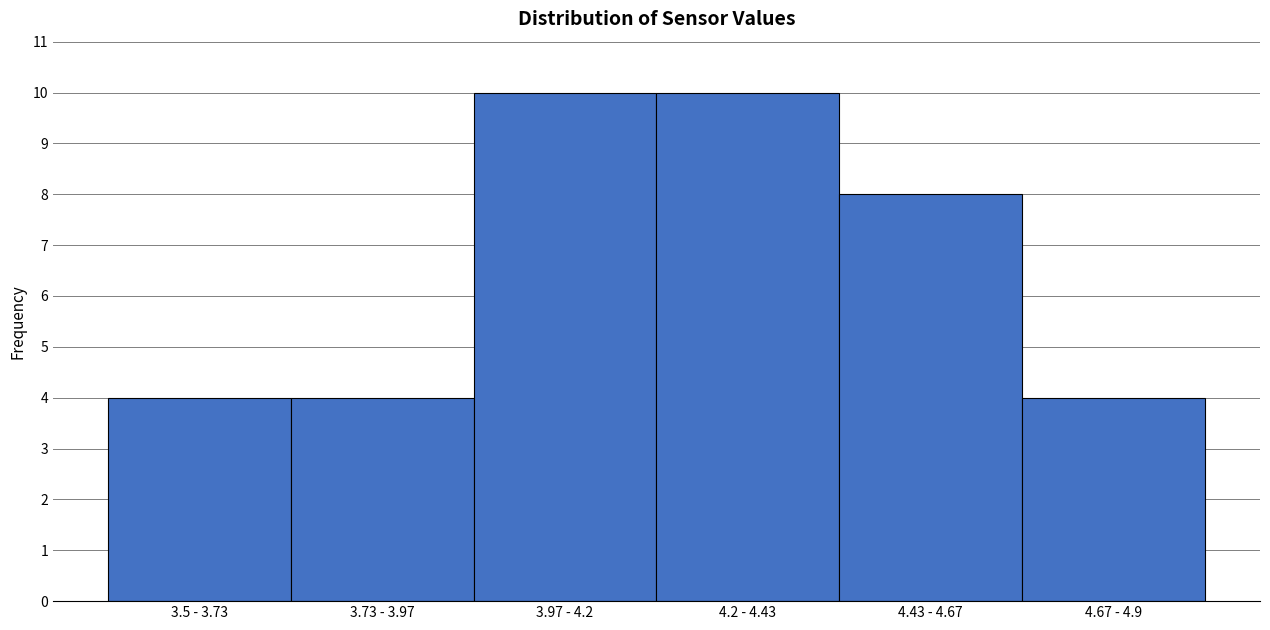

Reading left to right, extract all data points from this chart.

3.5 - 3.73=4	3.73 - 3.97=4	3.97 - 4.2=10	4.2 - 4.43=10	4.43 - 4.67=8	4.67 - 4.9=4